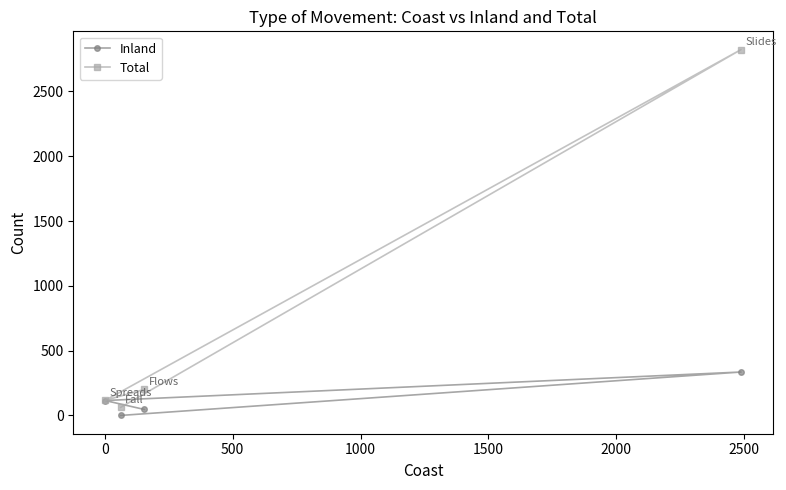

Reading right to left, transcribe all the data shown in this chart.

Inland: 335	46	0	115
Total: 2823	201	62	116